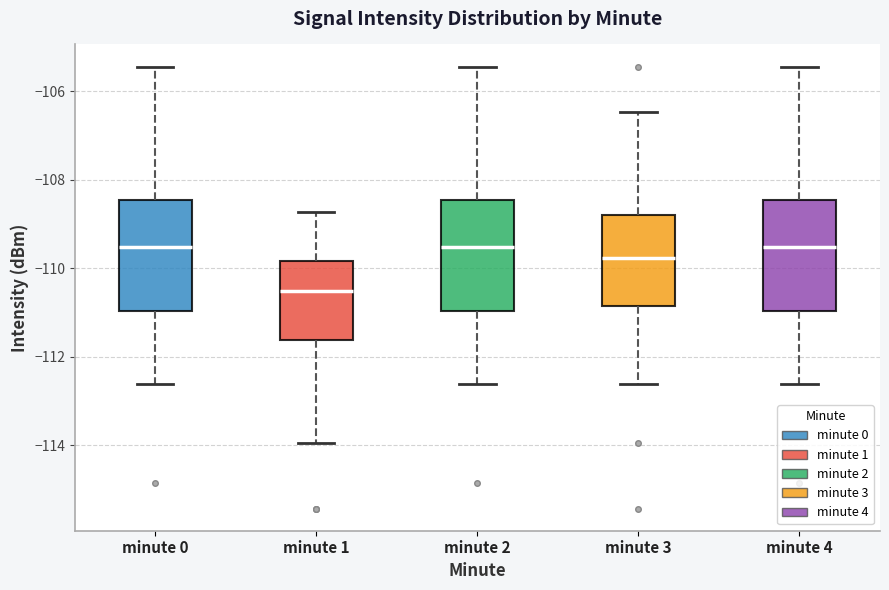

Which box has the lowest median line?

minute 1